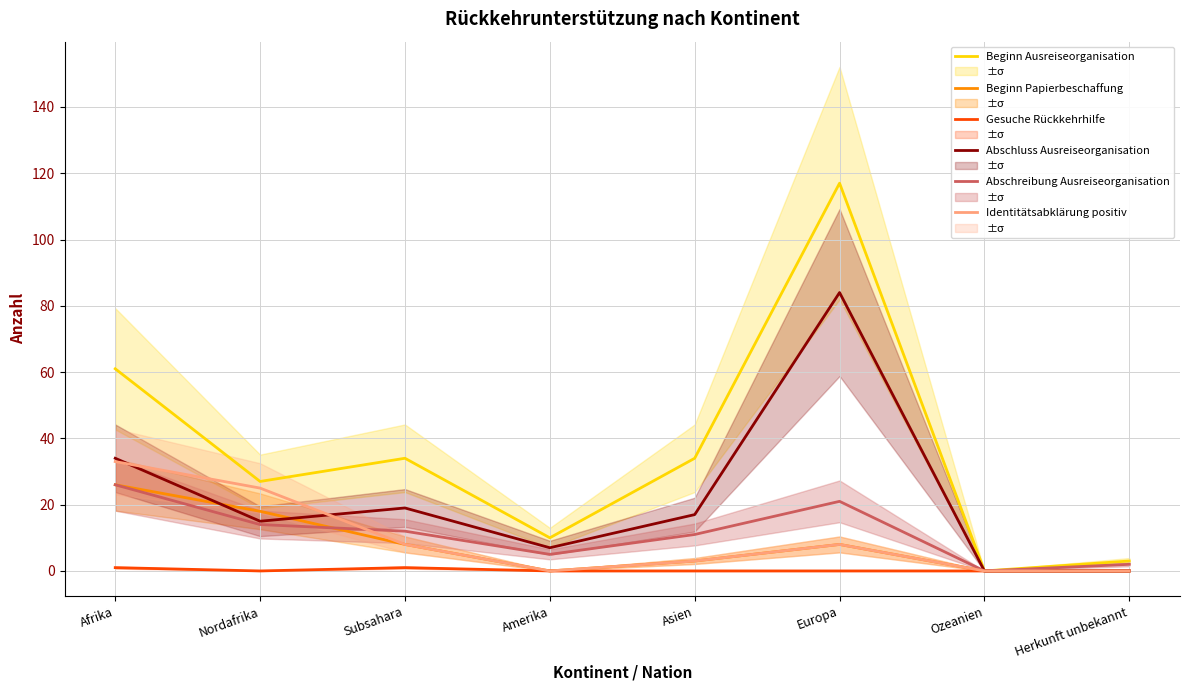

What is the difference between the maximum and minimum values in the Identitätsabklärung positiv series?

33